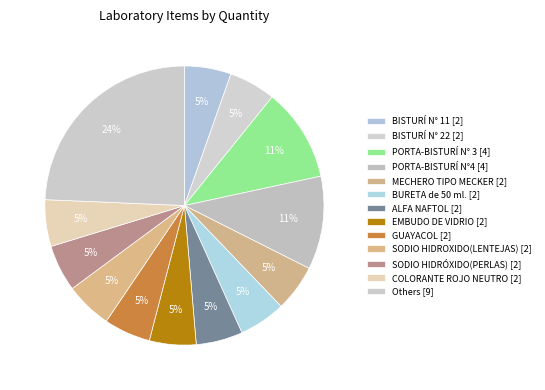

How many slices are in this pie chart?

13